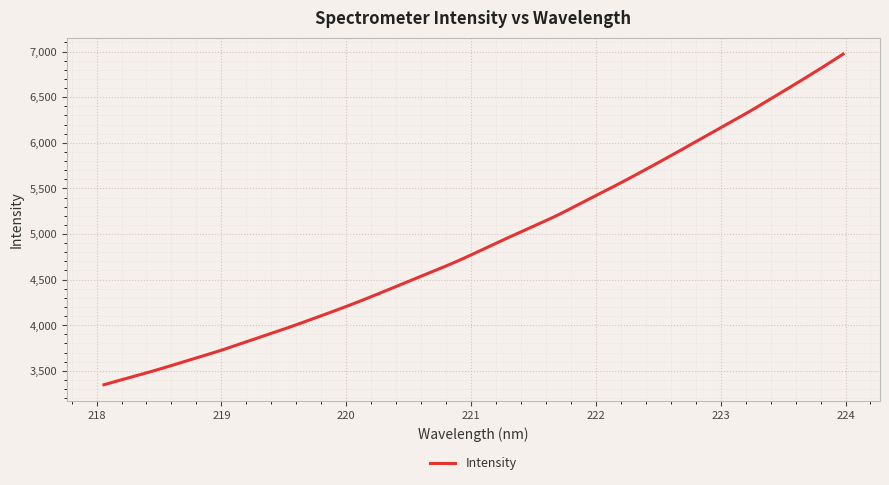

What is the greatest value displayed?

6971.6